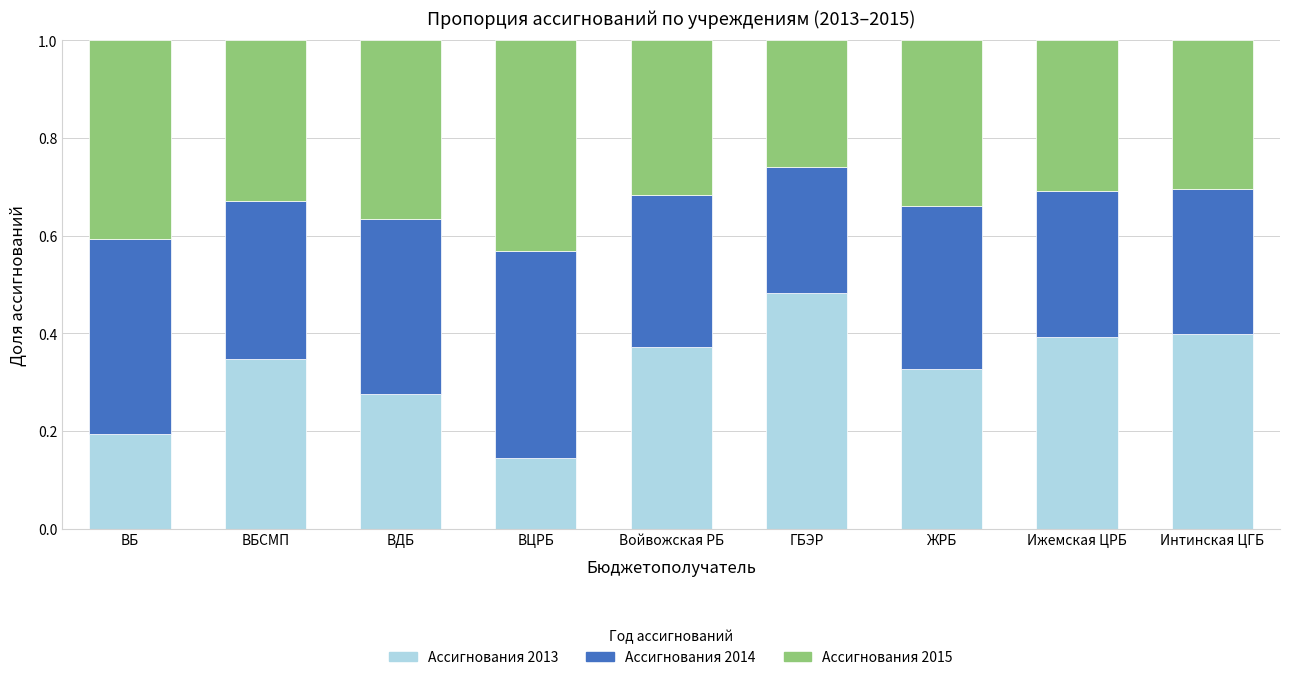

Is it true that Ассигнования 2013 equals 0.6 at ВБСМП?

False